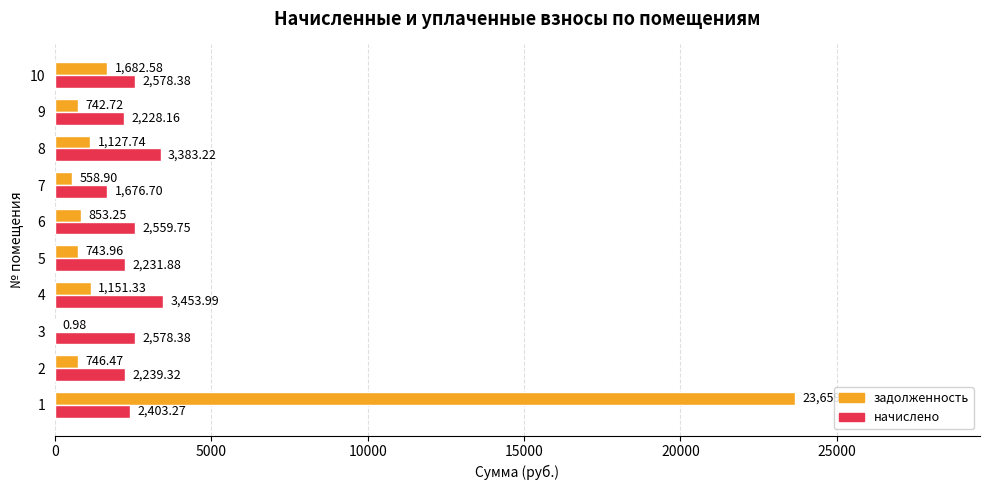

Which series changed the most between 6 and 7?

начислено